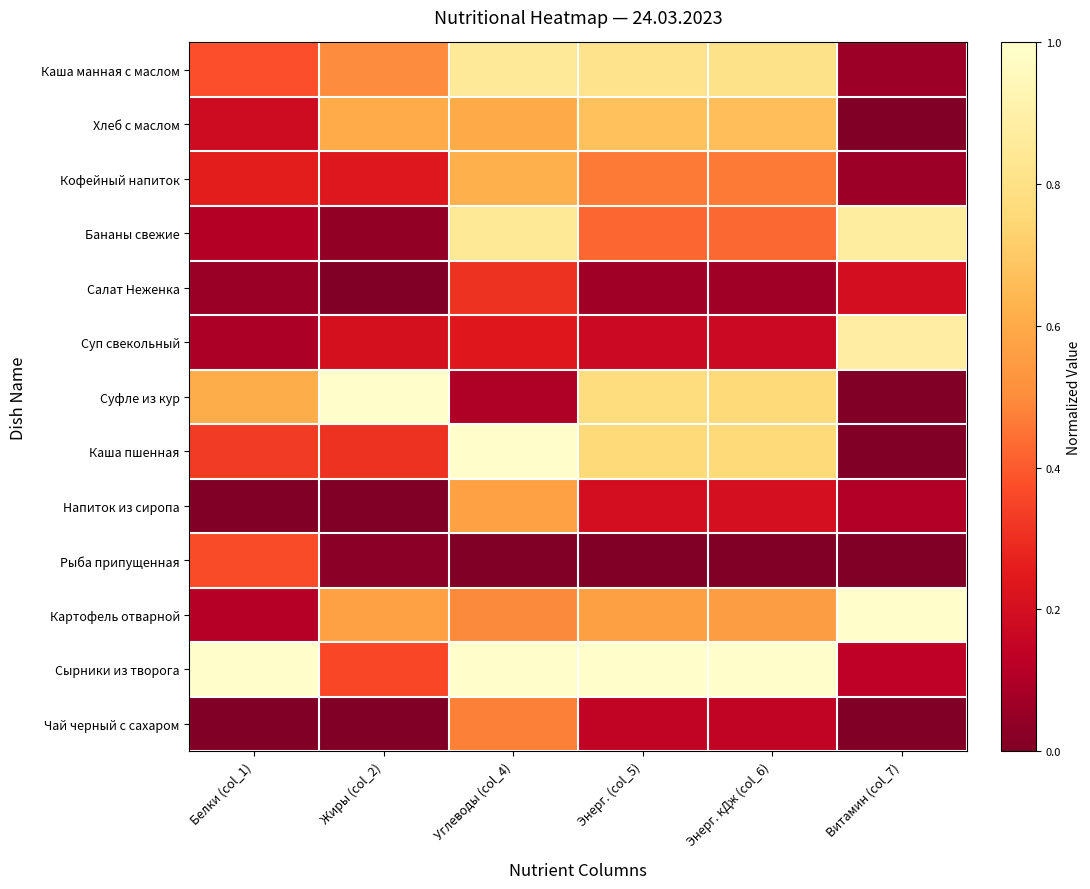

How many data points does each series have?

6